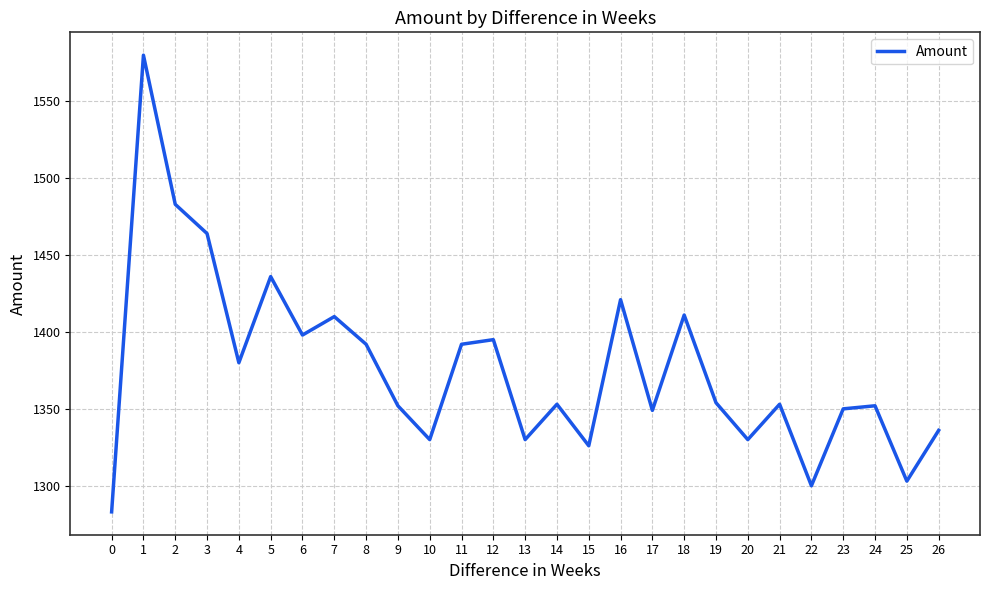

Is it true that the value at 8 is 1392?

True